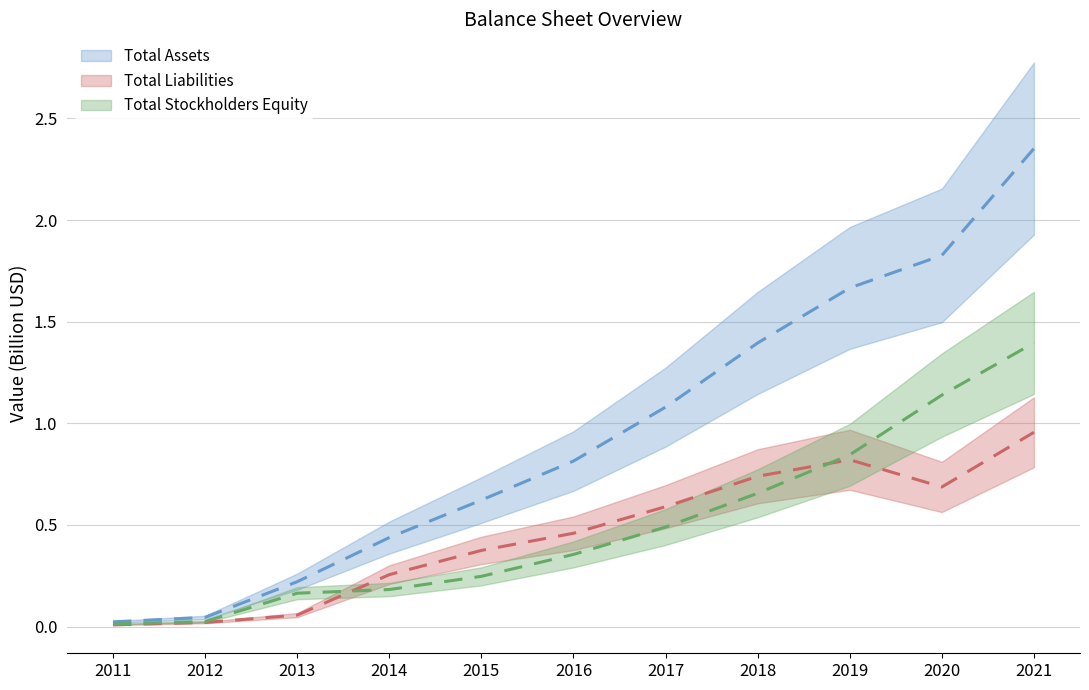

True or false: Total Assets has more than 1 interior local peaks.

False